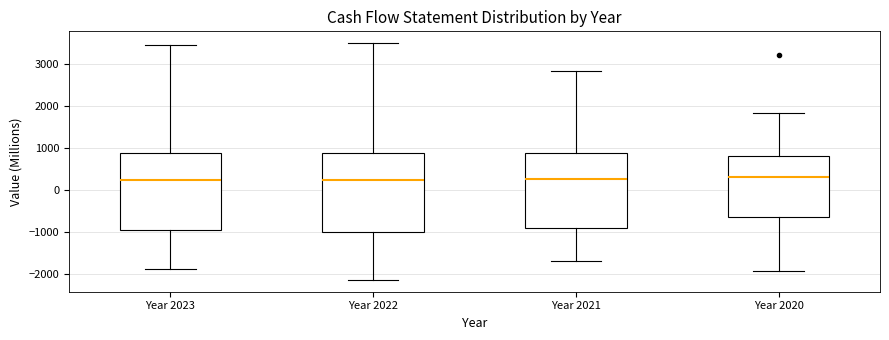

Where is the upper edge of the box for Year 2023 on the y-axis? The values are not printed on the chart, so give them approximately, as read against the axis.

900